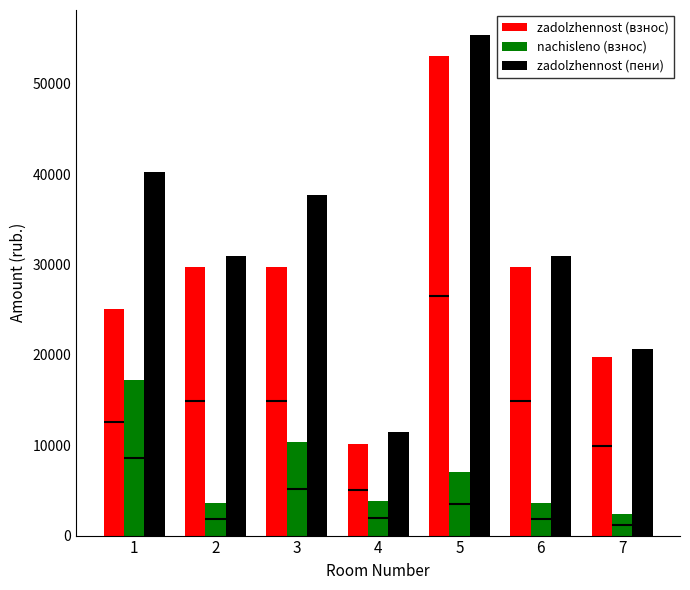

What is the value of the zadolzhennost (взнос) bar at the 5th from the left?

53040.4